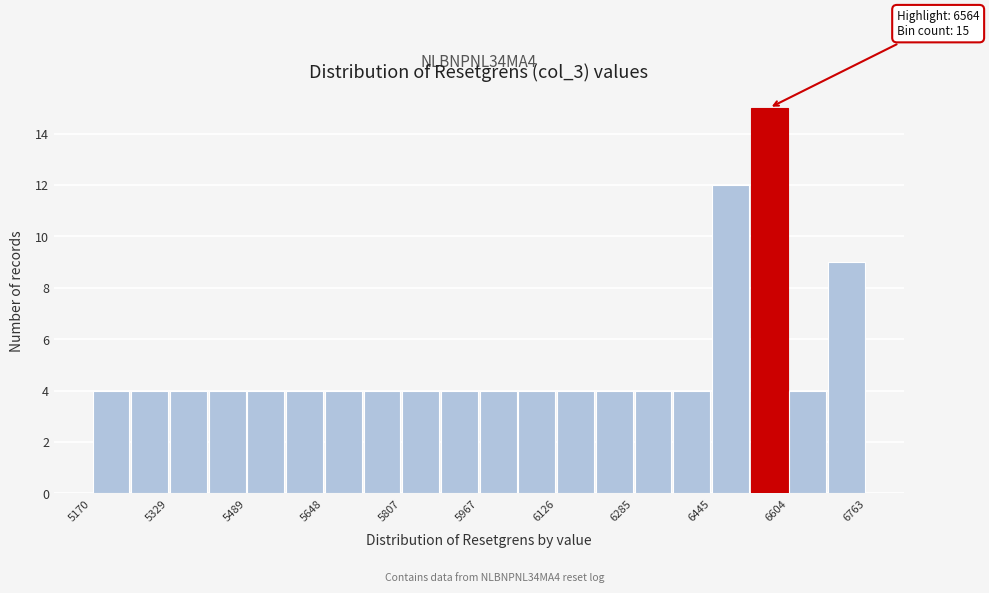

Around what value on the x-axis is the tallest bar? Give the approximate position of its centre, as read against the axis.

6560